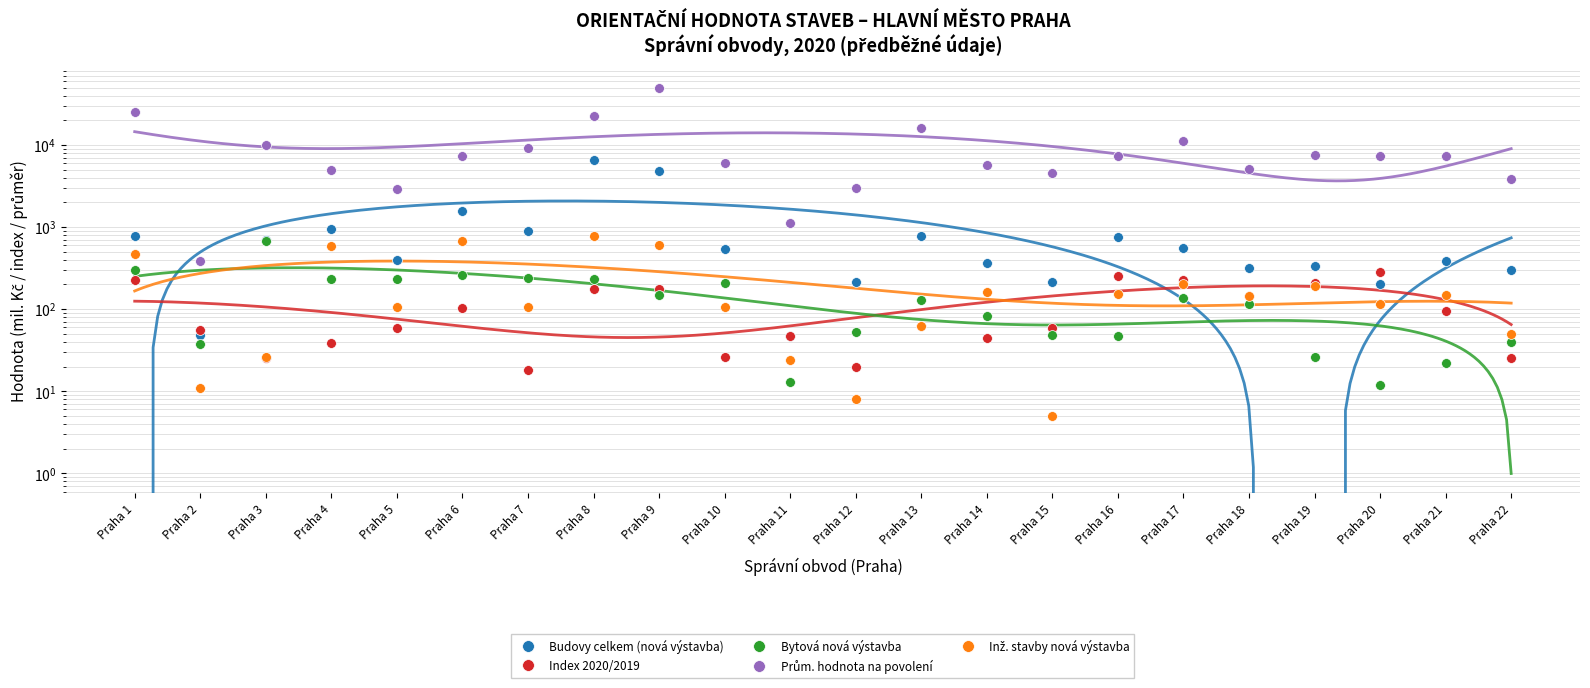

Which series has the largest total across all categories?

Prům. hodnota na povolení